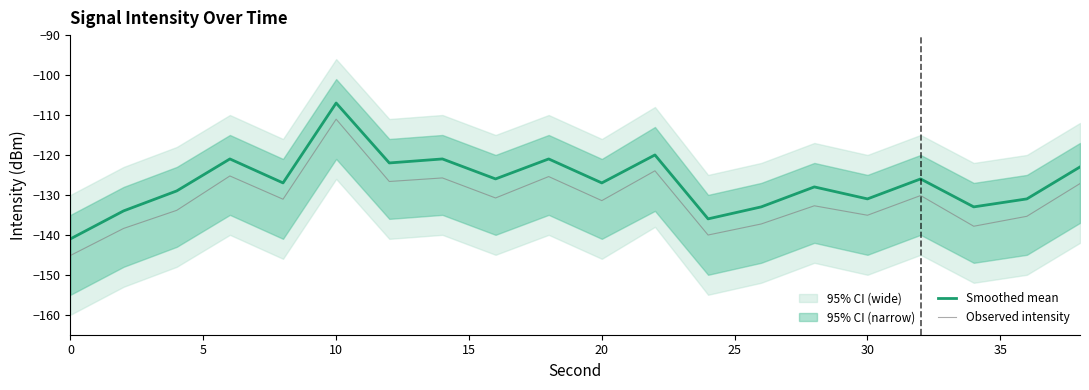

True or false: Observed intensity and Smoothed mean cross at least once.

False